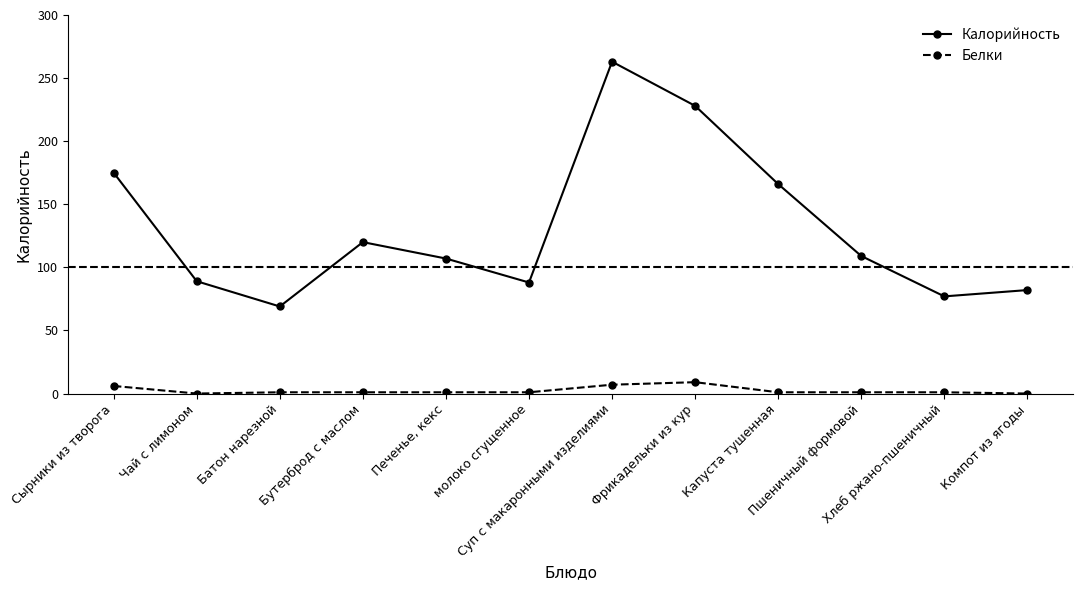

Which series has the largest total across all categories?

Калорийность